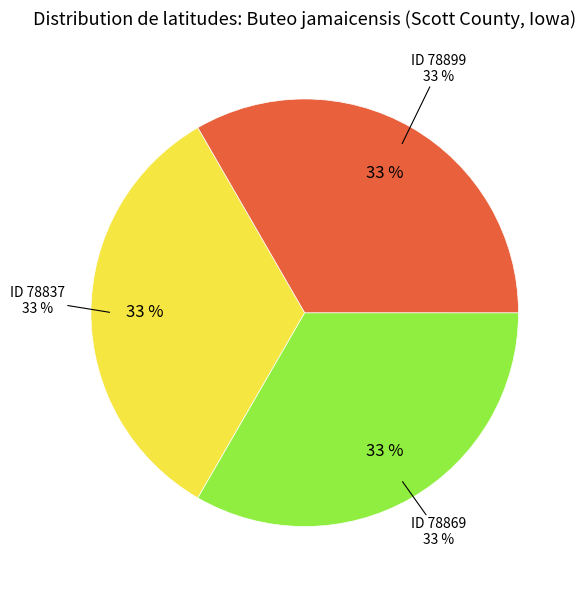

True or false: 78837 accounts for 33% of the total.

True